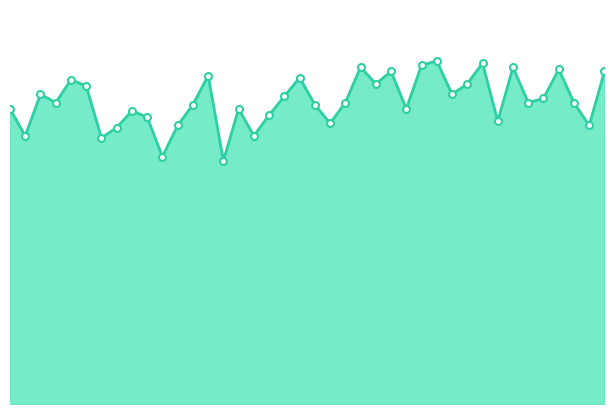

Does the chart have visible grid lines?

No